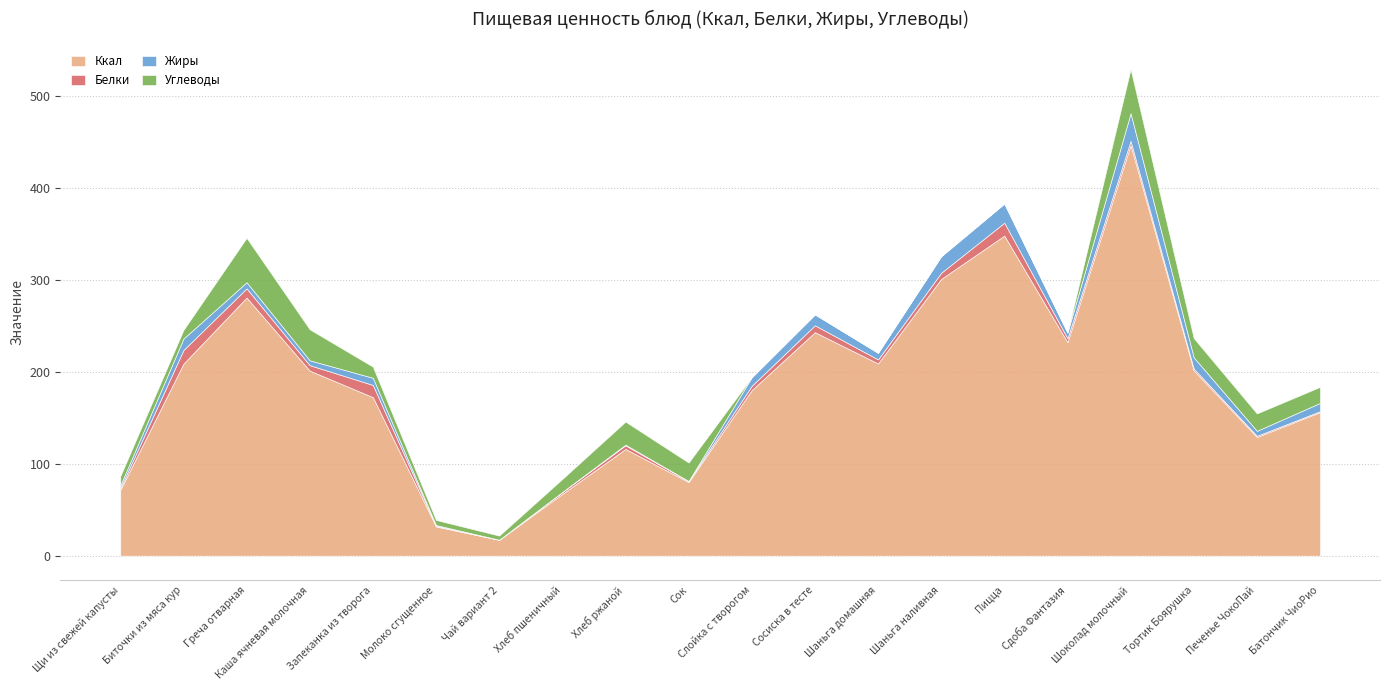

Count the number of data series in this chart.

4